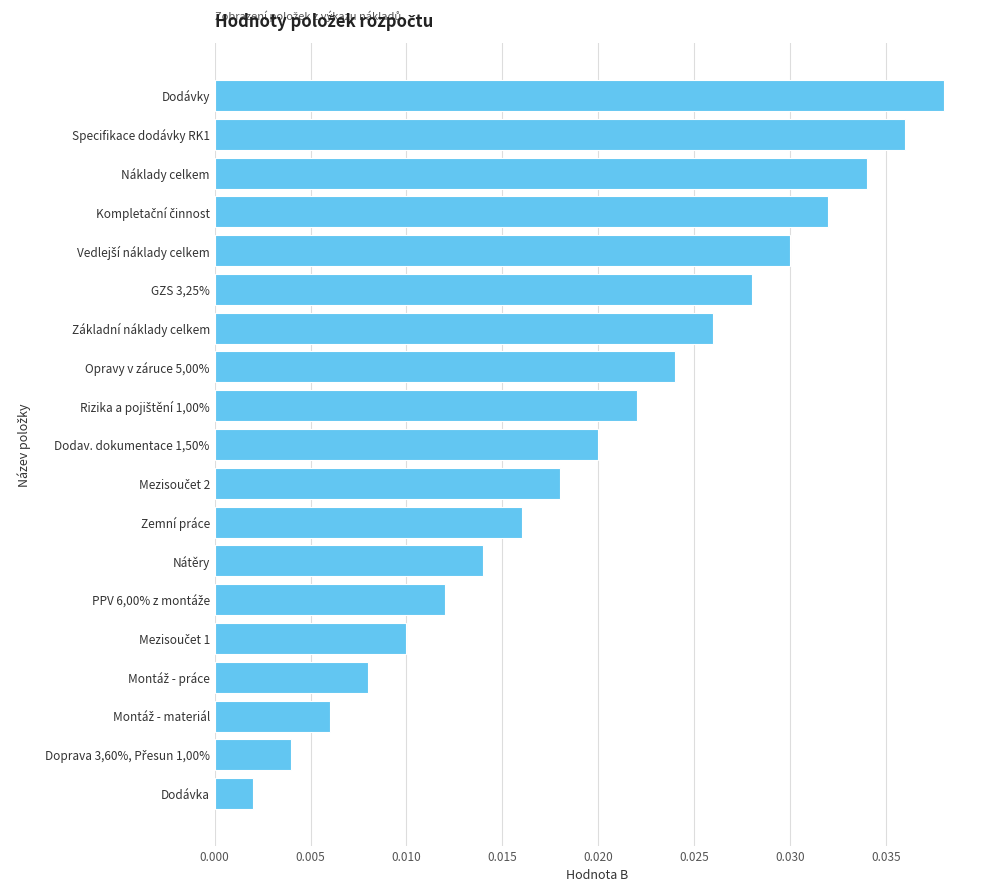

What is the label of the 14th bar from the bottom?

GZS 3,25%